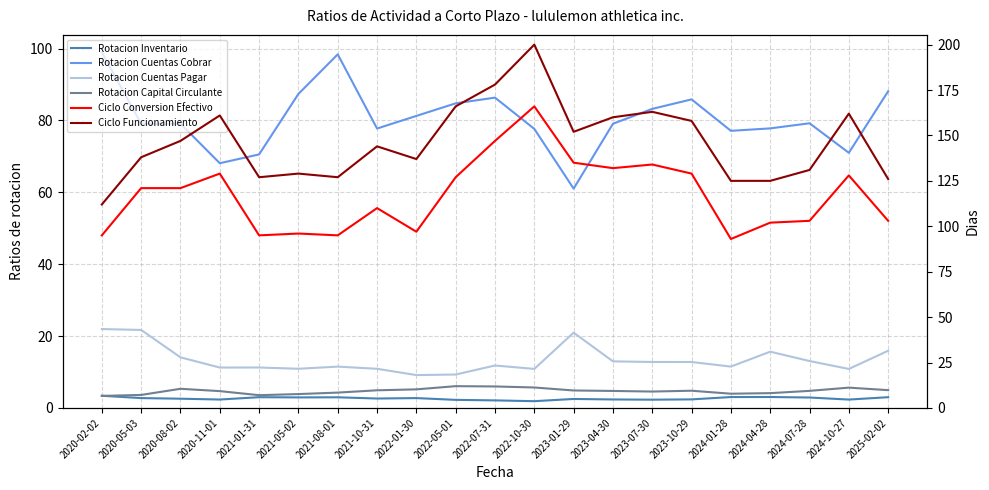

Reading right to left, what are all the values shown in this chart?

Rotacion Inventario: 3.0	2.3	2.9	3.0	3.0	2.4	2.3	2.4	2.5	1.9	2.1	2.2	2.7	2.6	3.0	2.9	3.0	2.3	2.6	2.7	3.4
Rotacion Cuentas Cobrar: 88.1	71.0	79.2	77.8	77.1	85.8	83.2	79.1	61.0	77.6	86.3	84.8	81.2	77.7	98.4	87.4	70.5	68.1	79.1	79.1	98.9
Rotacion Cuentas Pagar: 15.9	10.8	13.1	15.7	11.5	12.8	12.8	13.0	20.9	10.9	11.8	9.3	9.1	10.9	11.5	10.9	11.2	11.2	14.1	21.7	21.9
Rotacion Capital Circulante: 5.0	5.7	4.8	4.1	4.0	4.8	4.6	4.7	4.9	5.7	6.0	6.1	5.2	4.9	4.3	3.9	3.5	4.7	5.3	3.6	3.4
Ciclo Conversion Efectivo: 103.0	128.0	103.0	102.0	93.0	129.0	134.0	132.0	135.0	166.0	147.0	127.0	97.0	110.0	95.0	96.0	95.0	129.0	121.0	121.0	95.0
Ciclo Funcionamiento: 126.0	162.0	131.0	125.0	125.0	158.0	163.0	160.0	152.0	200.0	178.0	166.0	137.0	144.0	127.0	129.0	127.0	161.0	147.0	138.0	112.0